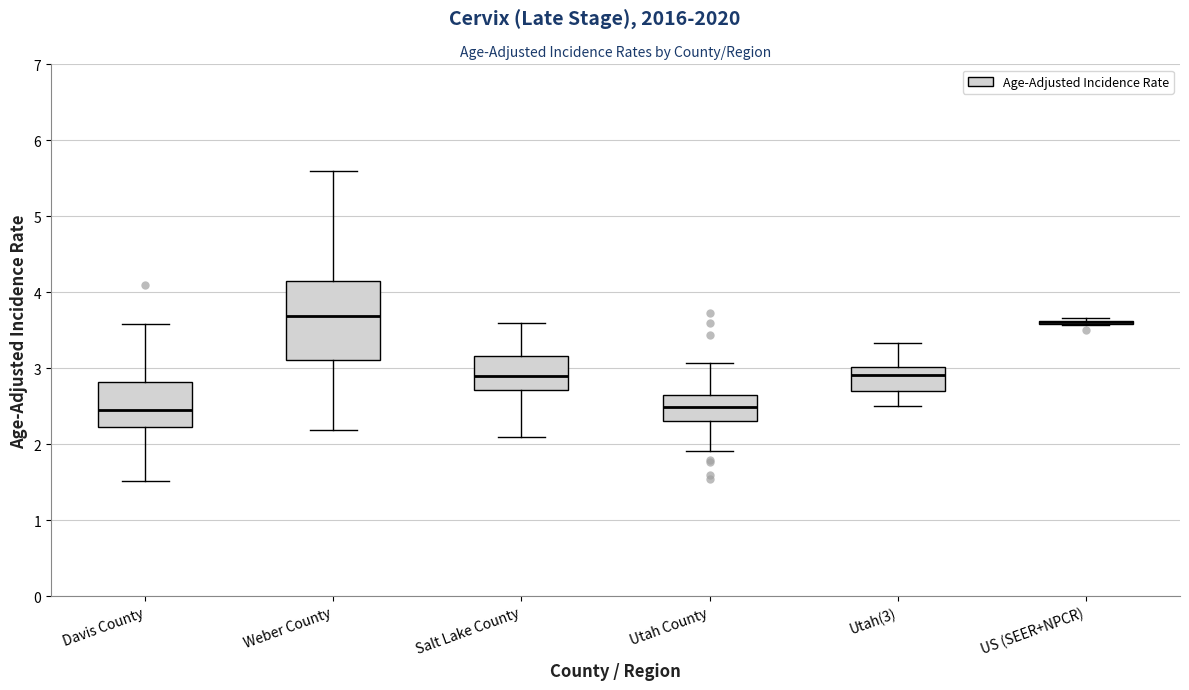

Comparing the boxes themselves (not the whiskers), which one is the tallest?

Weber County